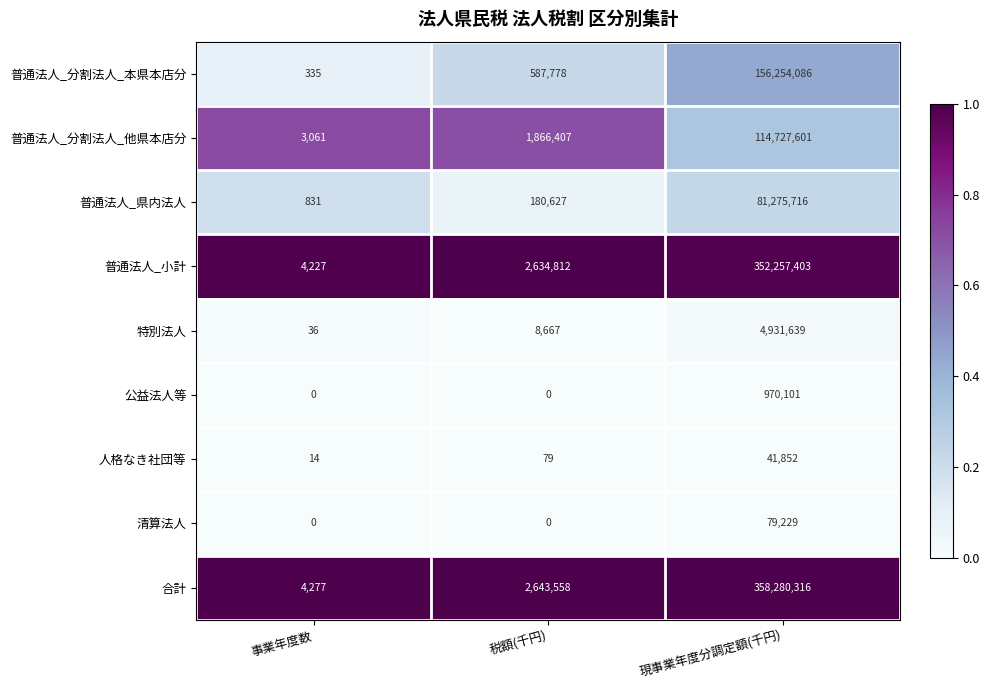

What is the maximum value shown in the chart?

358280316